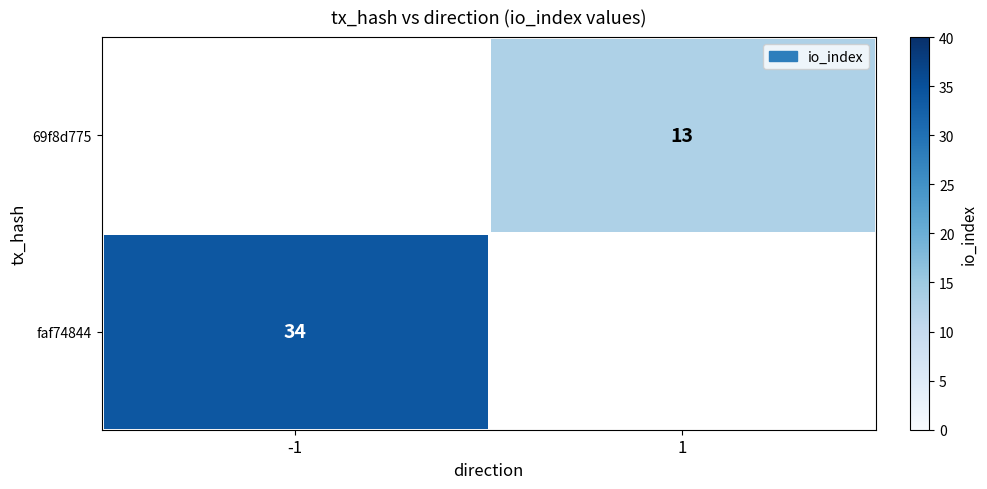

The faf74844 series shows 34 at -1. True or false?

True